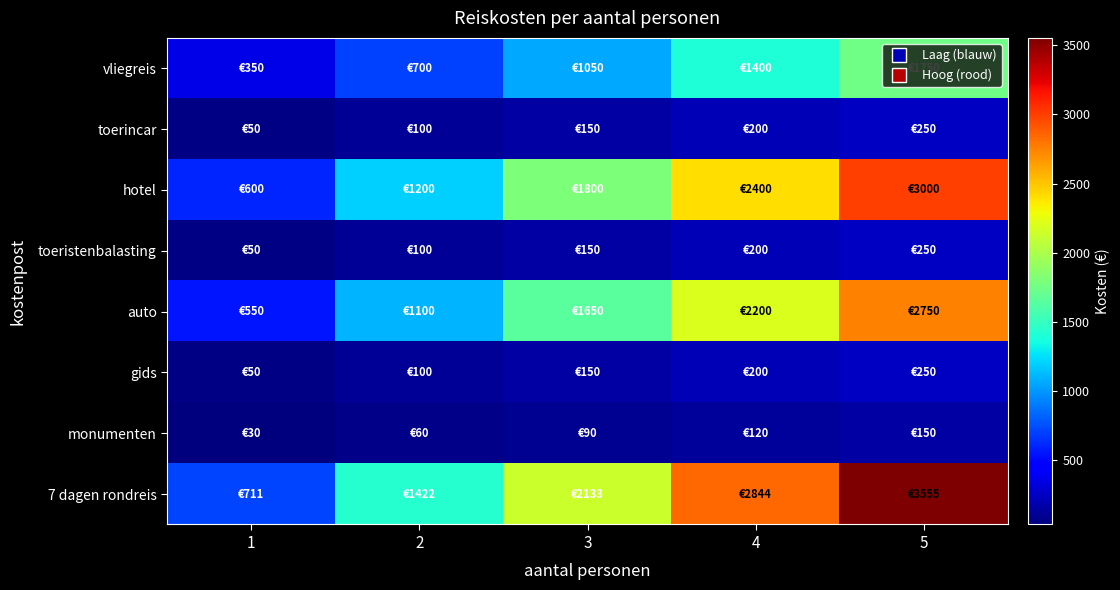

How many categories are shown in the chart?

5